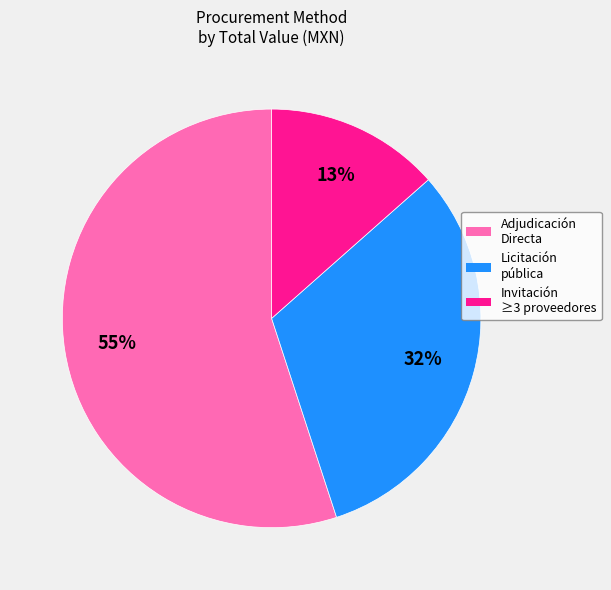

To the nearest percent, what is the average slice percentage?

33%